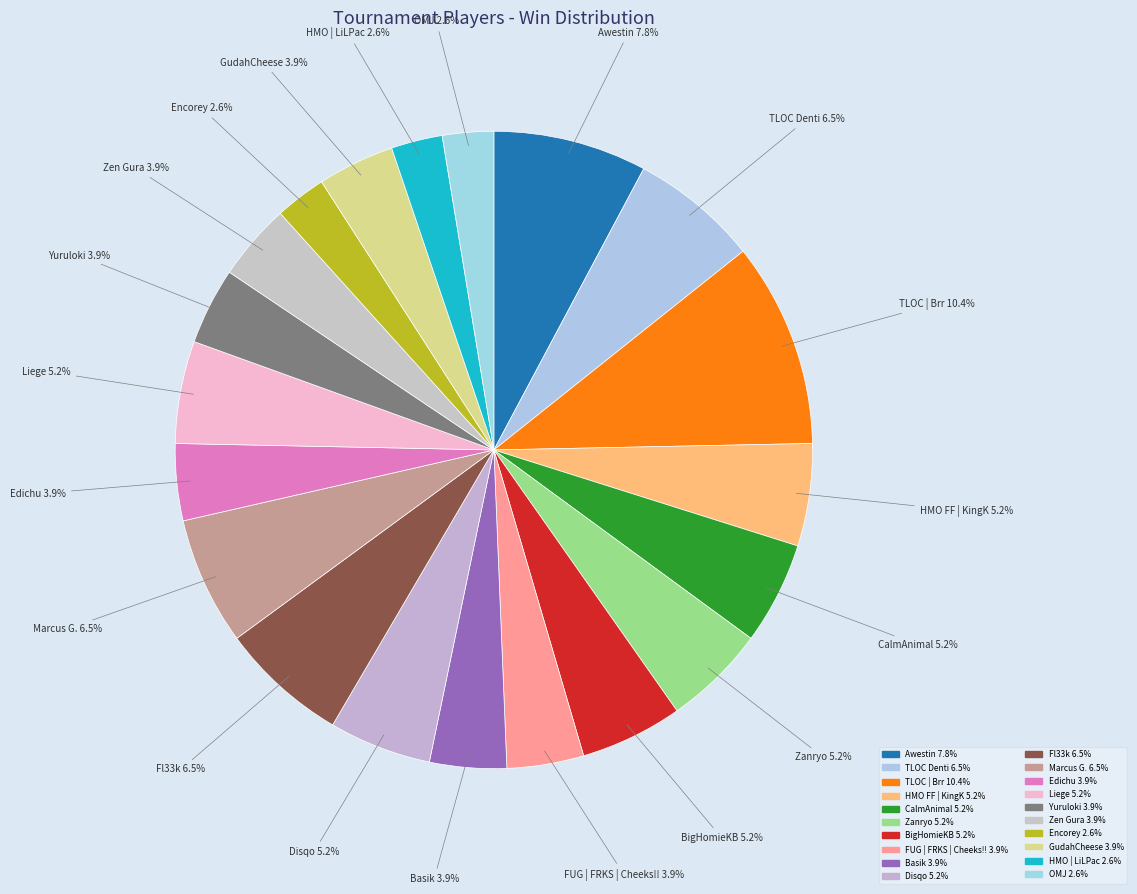

Rank the categories by value from lowest to highest.

Encorey, HMO | LiLPac, OMJ, FUG | FRKS | Cheeks!!, Basik, Edichu, Yuruloki, Zen Gura, GudahCheese, HMO FF | KingK, CalmAnimal, Zanryo, BigHomieKB, Disqo, Liege, TLOC Denti, Fl33k, Marcus G., Awestin, TLOC | Brr